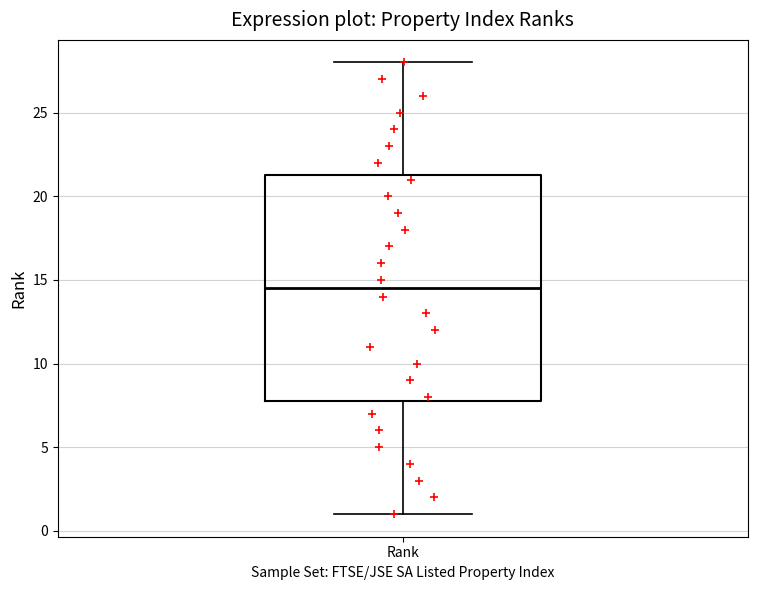

Transcribe this box plot: give where the median line is, the range the box spans, and where the two whiskers end, as read against the y-axis. The values are not printed on the chart, so give them approximately, as read against the axis.

median 14.5, box 8.0 to 21.5, whiskers 1.0 to 28.0